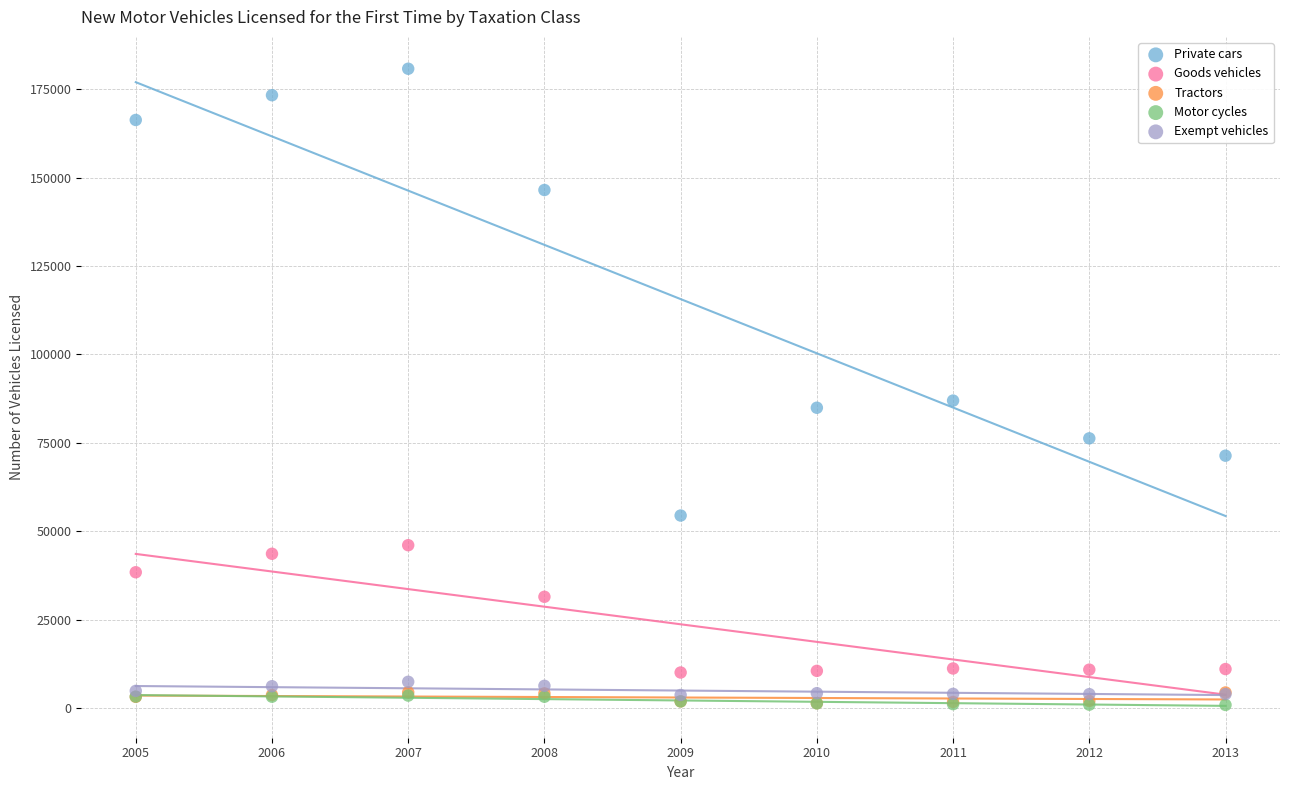

Across all series, what Y value is closest to 90816?

86932